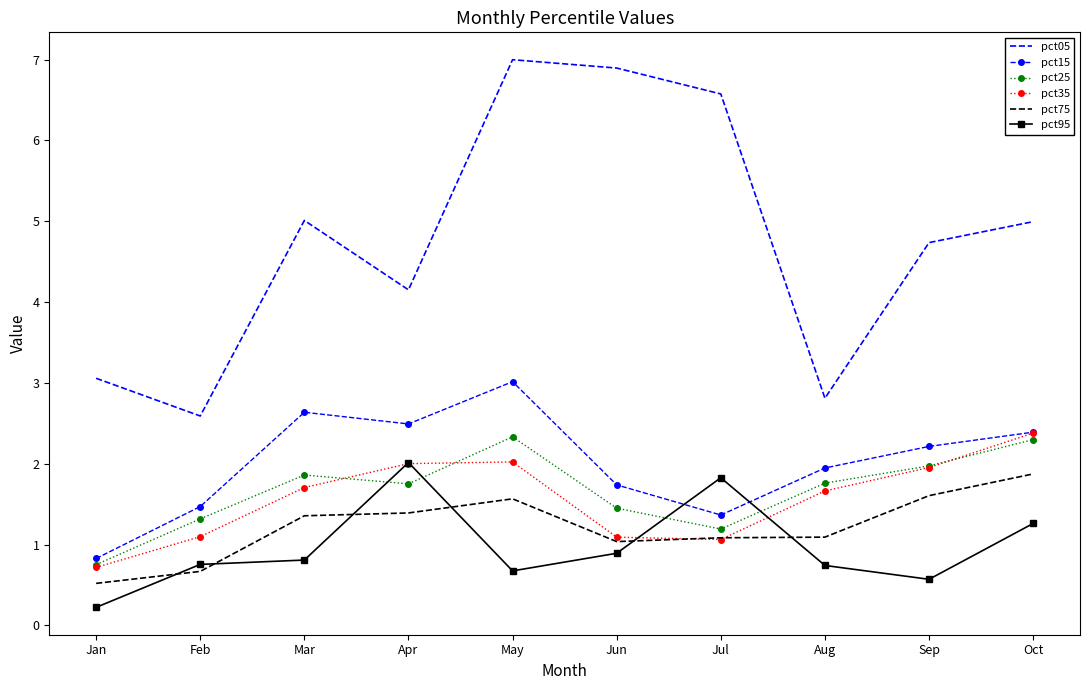

What is the smallest value displayed?

0.2